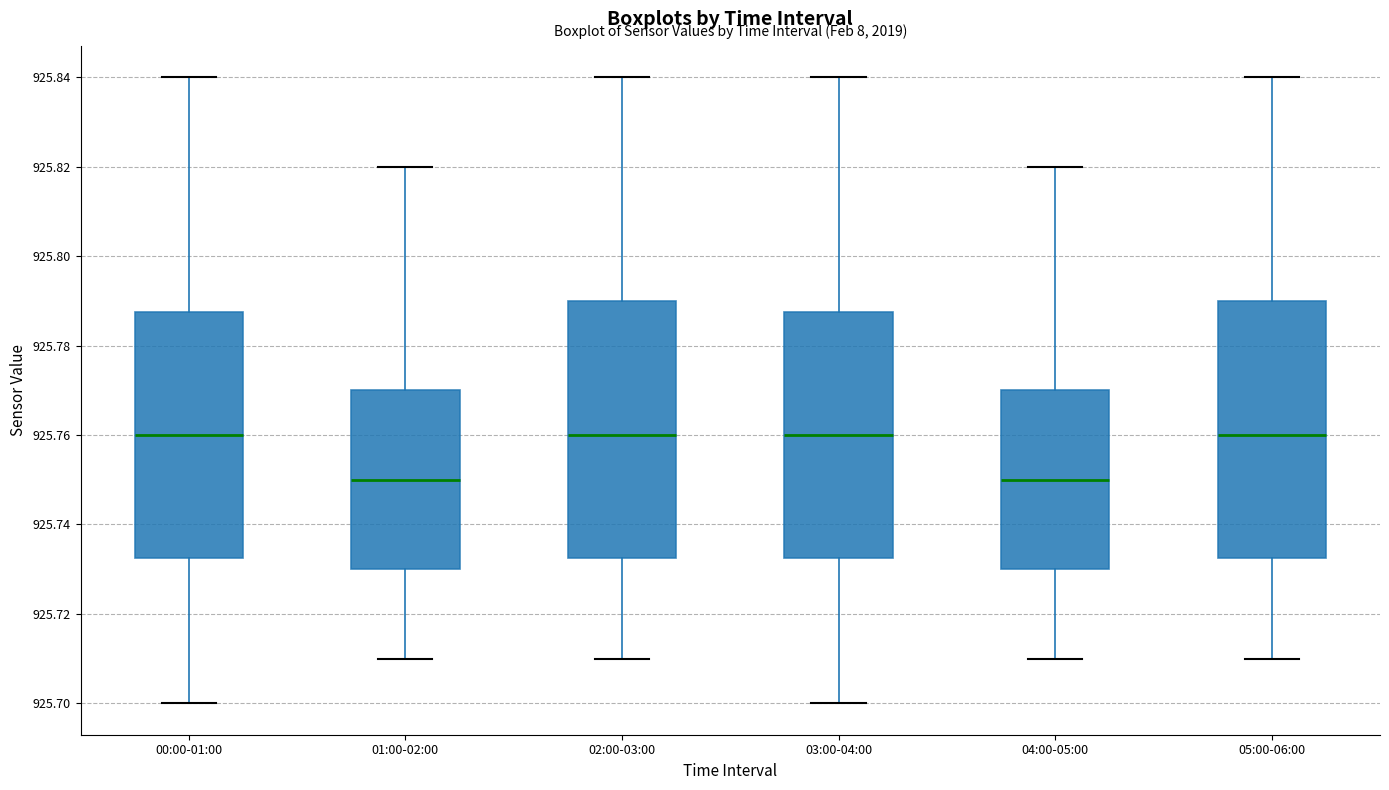

Reading left to right, read every box against the y-axis: the position of its median line, the range the box covers, and the ends of its whiskers. The values are not printed on the chart, so give them approximately, as read against the axis.

00:00-01:00: median 925.760, box 925.732 to 925.788, whiskers 925.700 to 925.840
01:00-02:00: median 925.750, box 925.730 to 925.770, whiskers 925.710 to 925.820
02:00-03:00: median 925.760, box 925.732 to 925.790, whiskers 925.710 to 925.840
03:00-04:00: median 925.760, box 925.732 to 925.788, whiskers 925.700 to 925.840
04:00-05:00: median 925.750, box 925.730 to 925.770, whiskers 925.710 to 925.820
05:00-06:00: median 925.760, box 925.732 to 925.790, whiskers 925.710 to 925.840